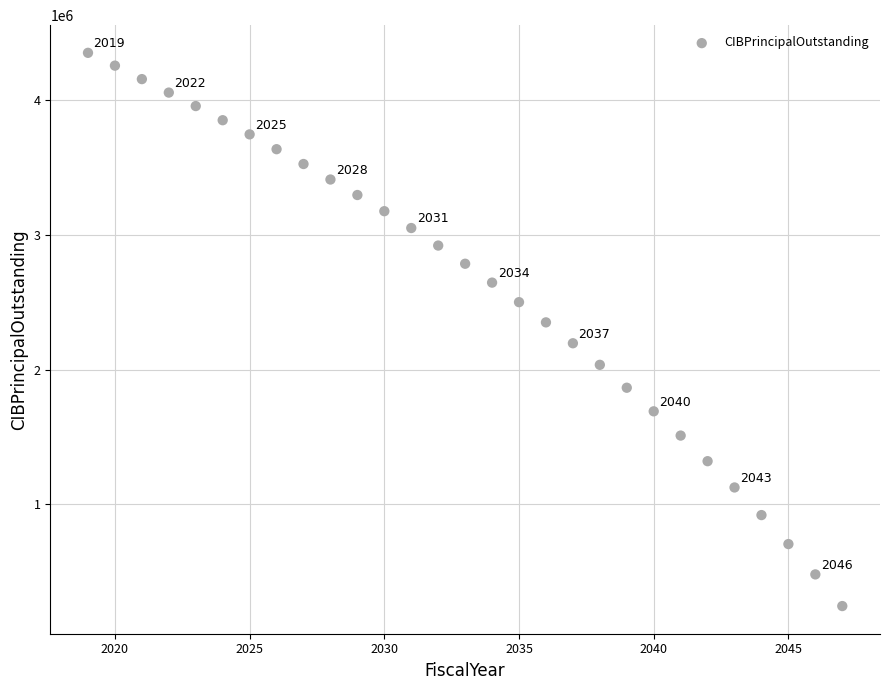

What is the range of X values (max minus min)?

28